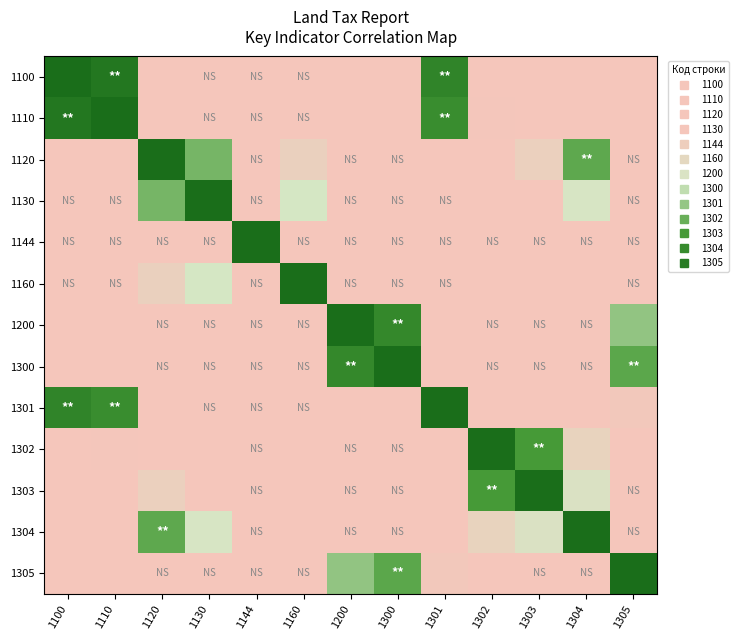

Count the number of data series in this chart.

13